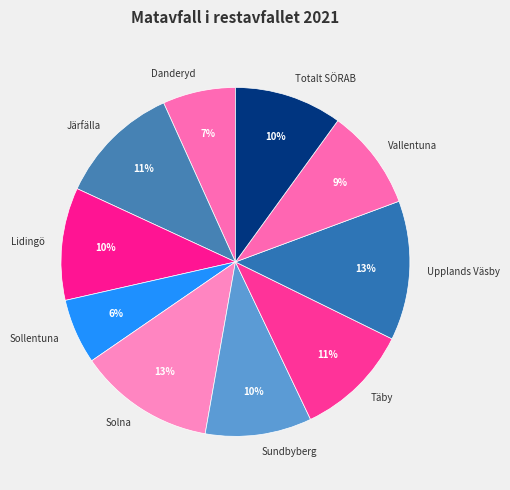

To the nearest percent, what portion does Totalt SÖRAB represent?

10%